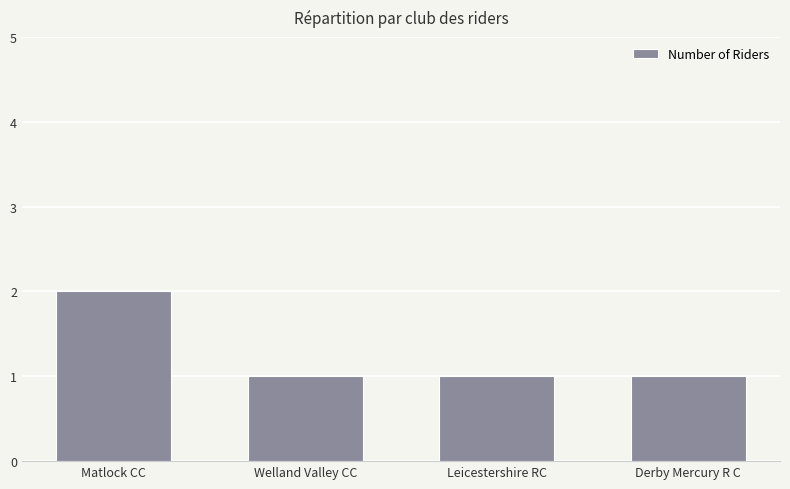

Approximately how many times larger is the value at Derby Mercury R C compared to Matlock CC?

0.5